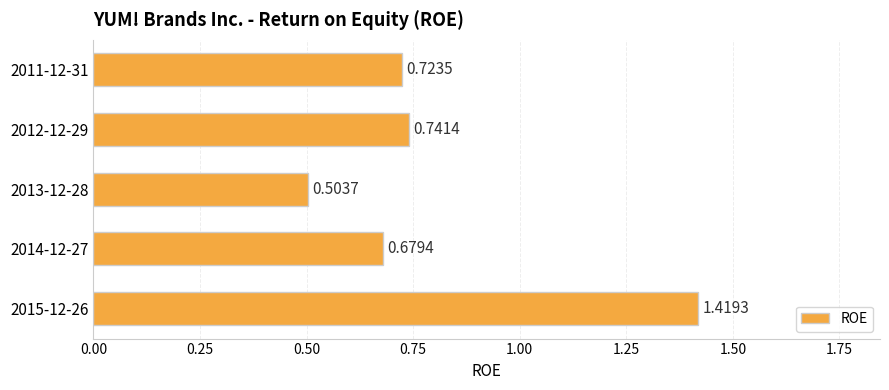

Which has a higher value, 2014-12-27 or 2011-12-31?

2011-12-31